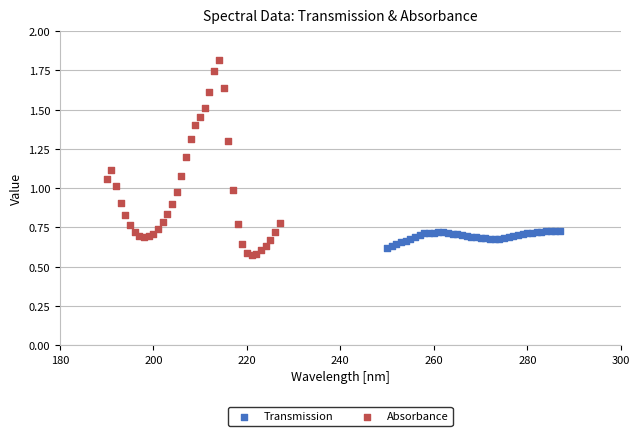

Which series contains the lowest Y value?

Absorbance